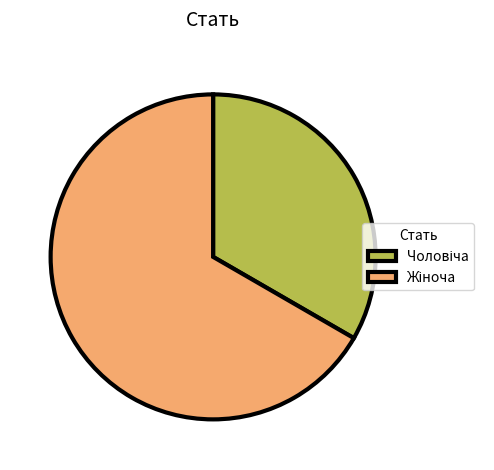

Does any single category account for the majority?

Yes